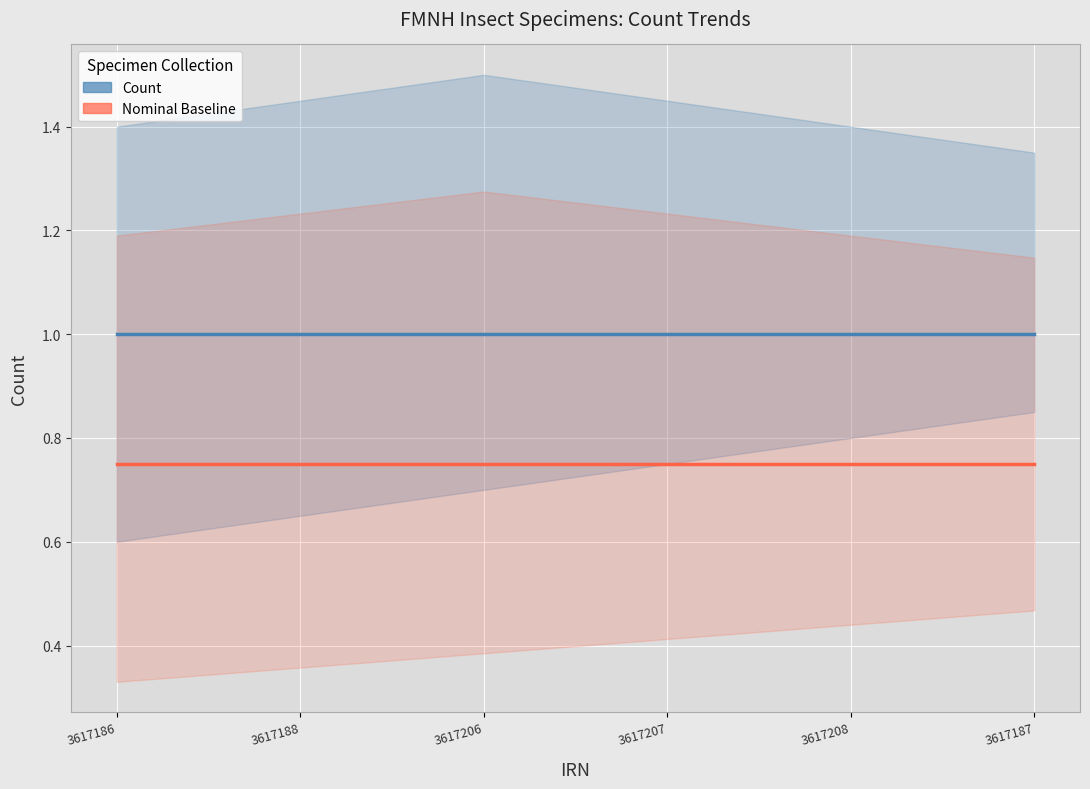

Is it true that Count equals 1.0 at 3617208?

True